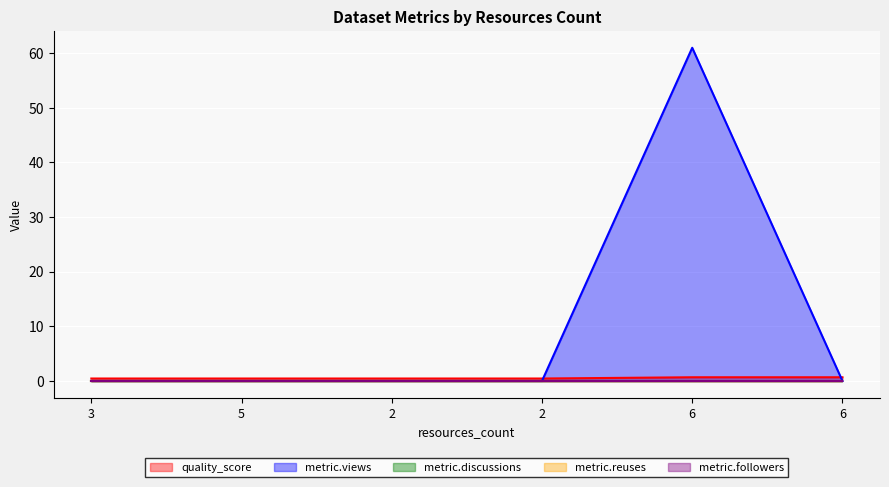

True or false: metric.discussions has more than 0 interior local peaks.

False